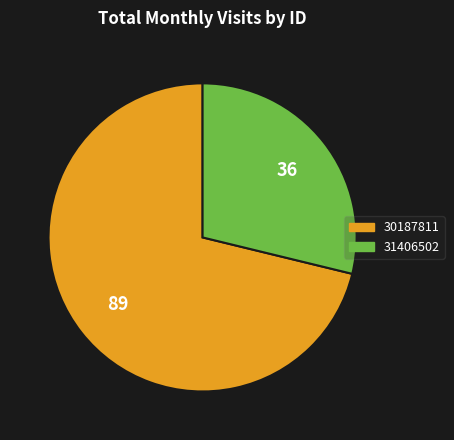

Is 31406502 the majority of the pie?

No